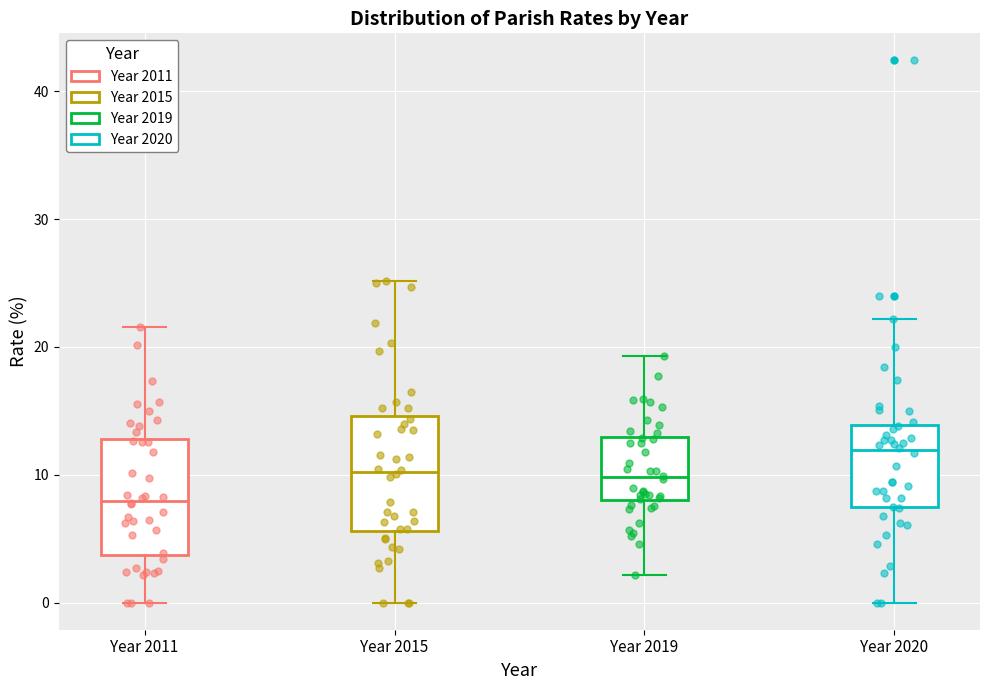

Reading left to right, read every box against the y-axis: the position of its median line, the range the box covers, and the ends of its whiskers. The values are not printed on the chart, so give them approximately, as read against the axis.

Year 2011: median 8, box 4 to 13, whiskers 0 to 22
Year 2015: median 10, box 6 to 15, whiskers 0 to 25
Year 2019: median 10, box 8 to 13, whiskers 2 to 19
Year 2020: median 12, box 7 to 14, whiskers 0 to 22